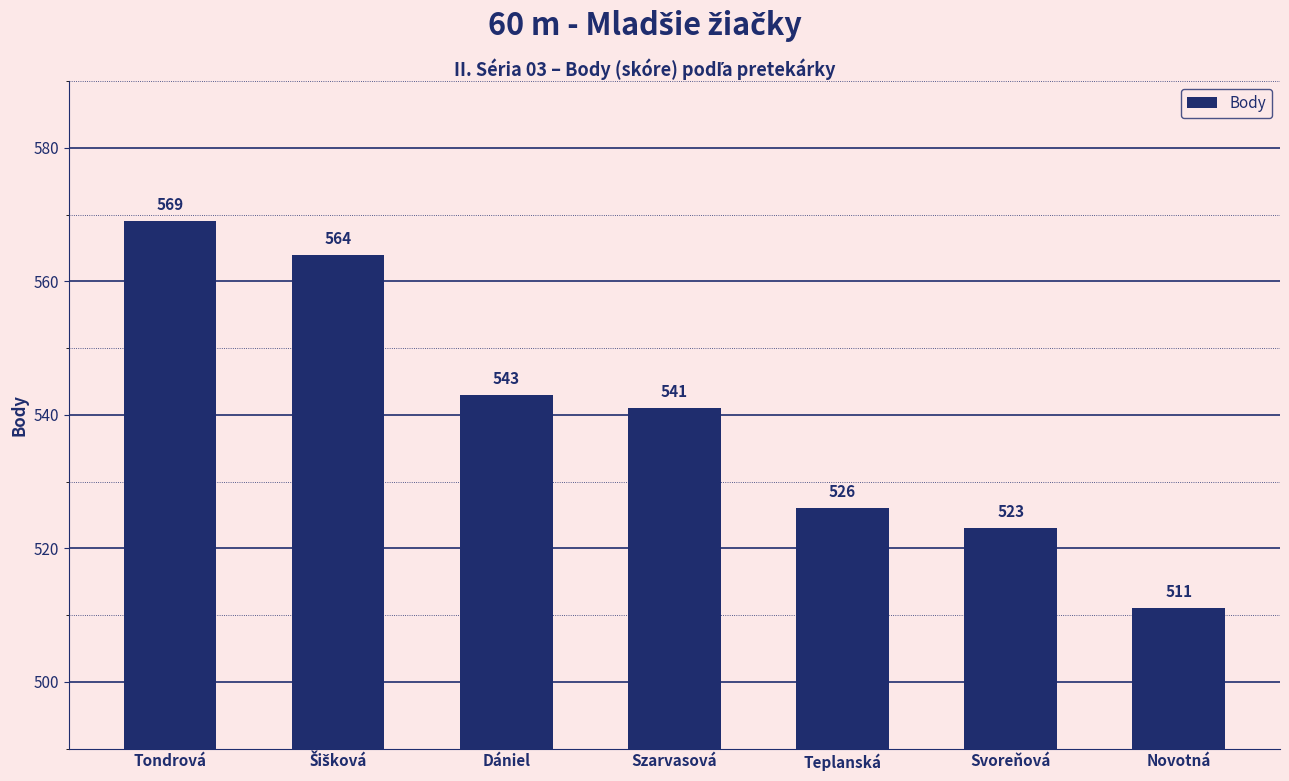

Reading left to right, extract all data points from this chart.

569	564	543	541	526	523	511